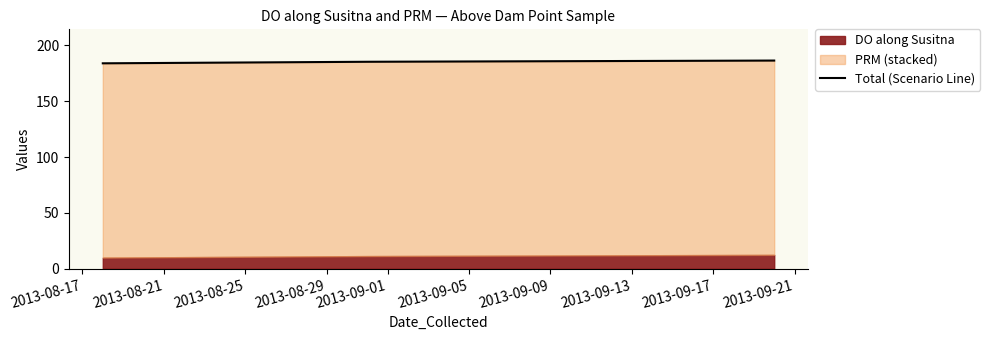

How many data points are less than 185?

1